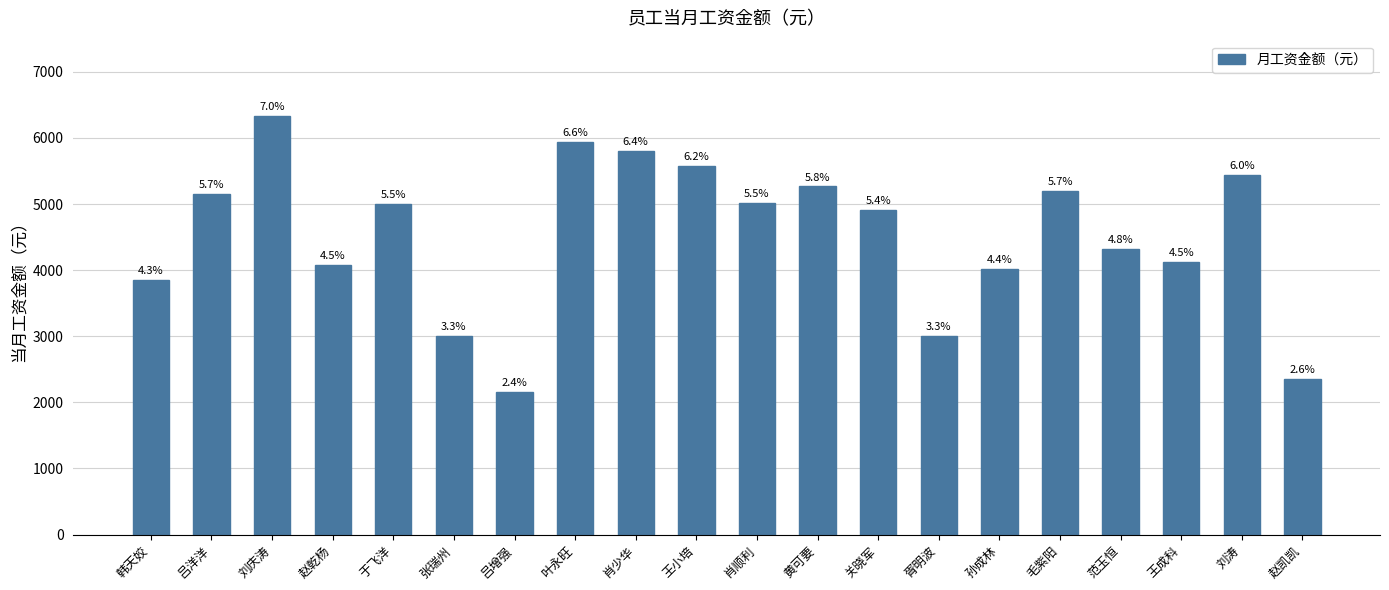

Does the chart contain any negative values?

No